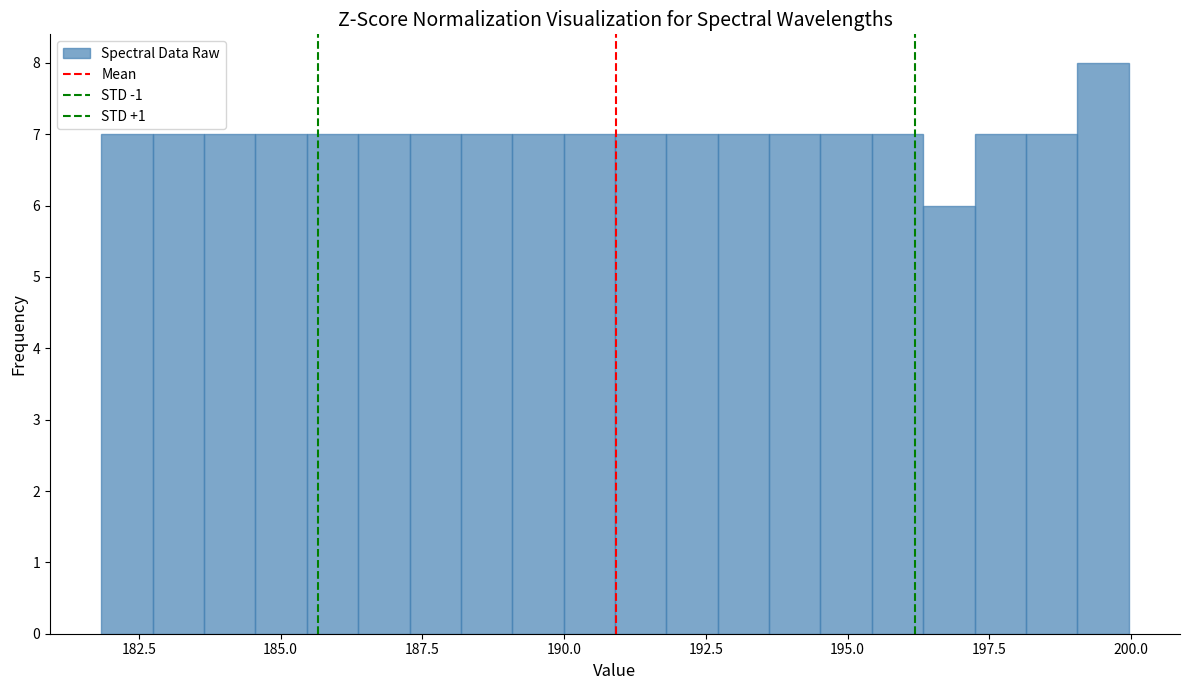

Around what value on the x-axis is the tallest bar? Give the approximate position of its centre, as read against the axis.

199.5